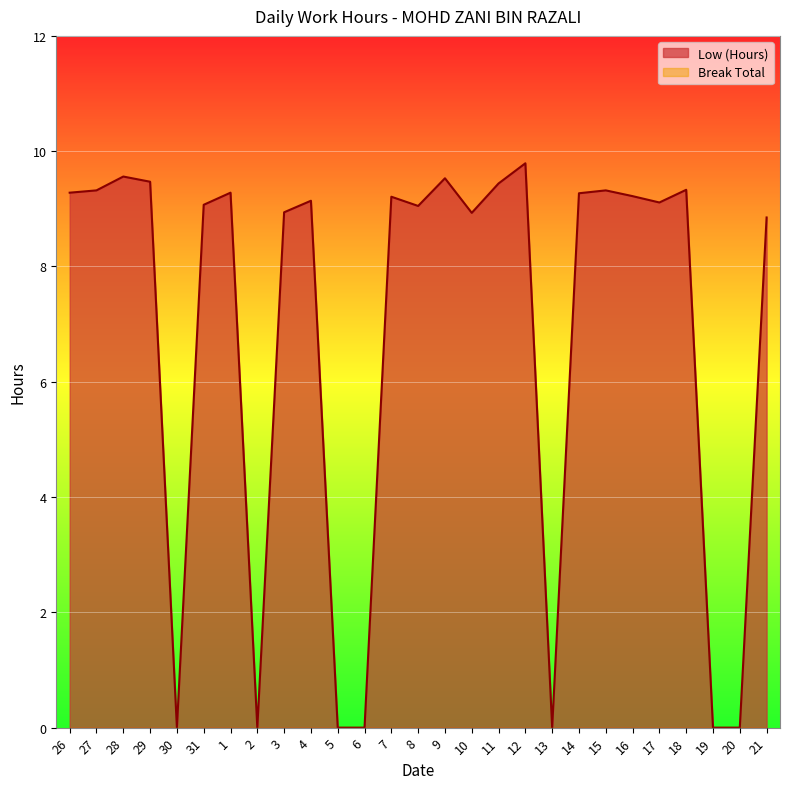

Count the number of data series in this chart.

2